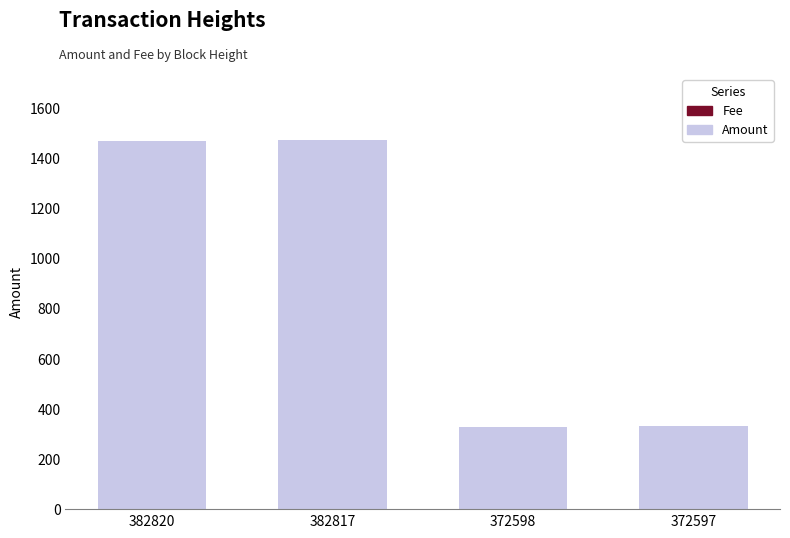

At which label is Amount closest to 899?

372597